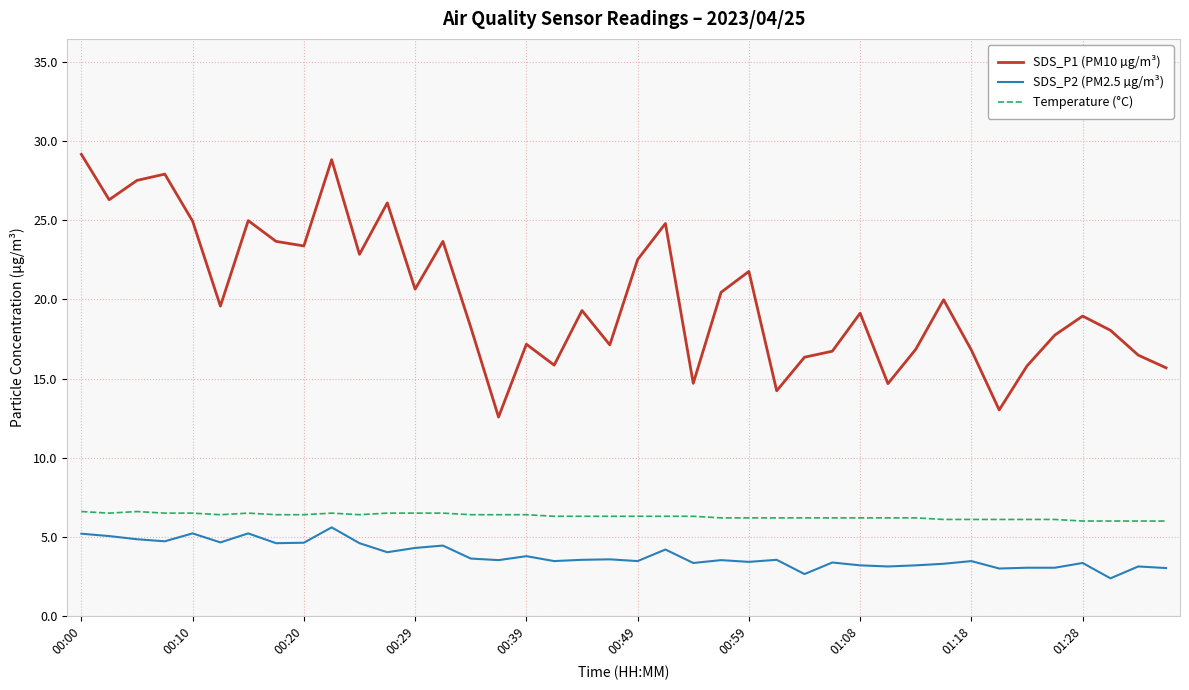

True or false: Temperature (°C) and SDS_P1 (PM10 µg/m³) intersect in this chart.

False